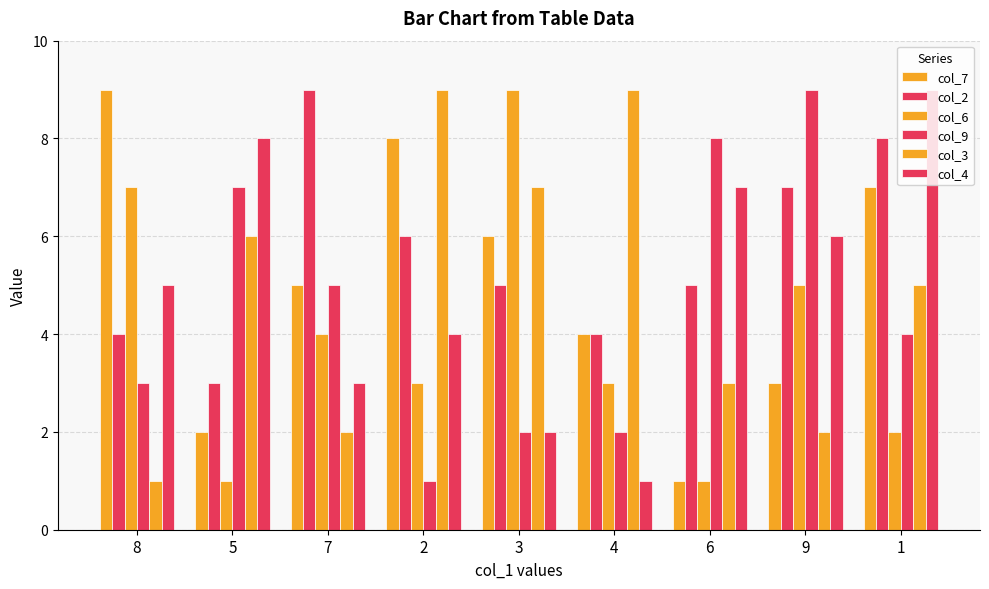

How many data points does each series have?

9